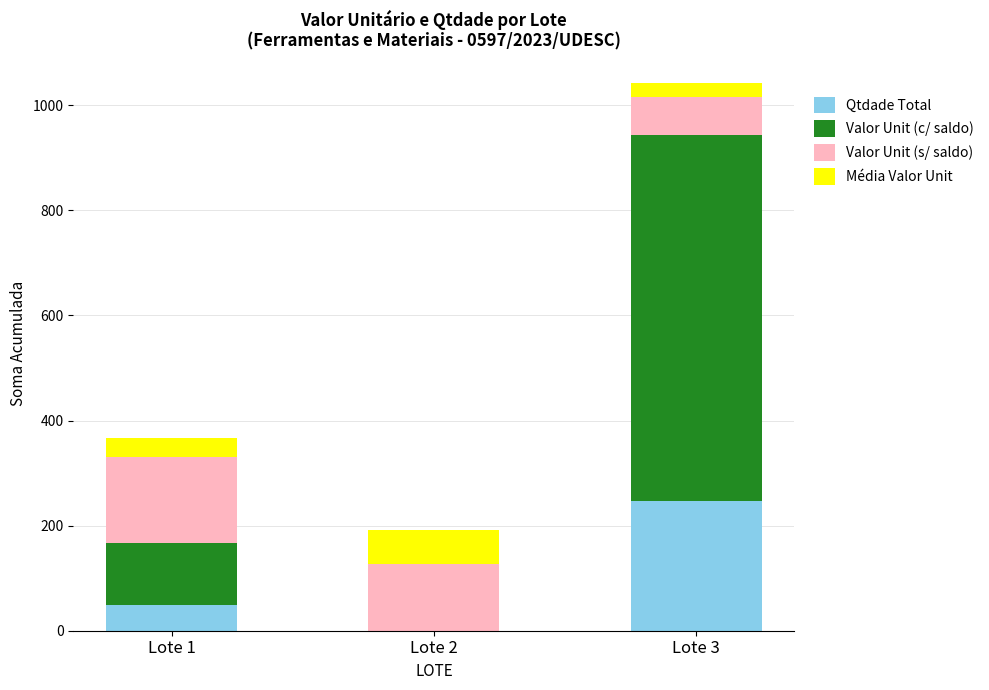

Count the number of data series in this chart.

4